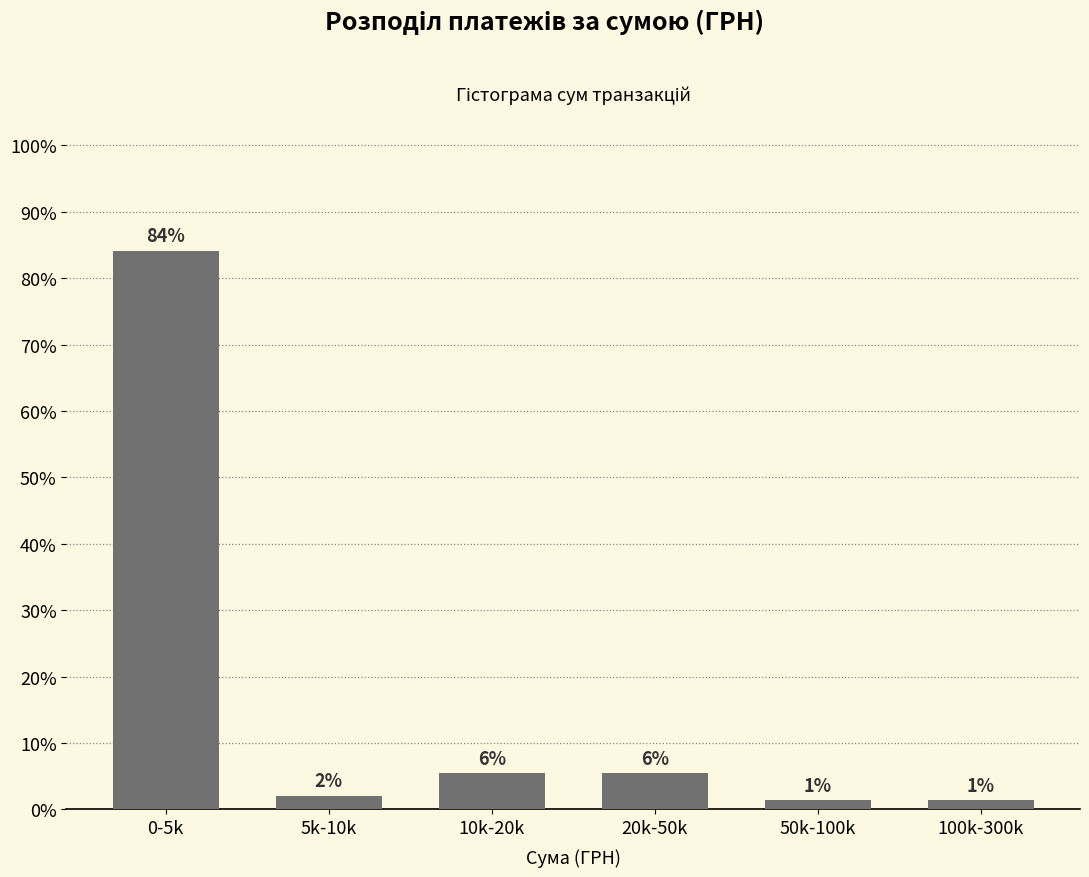

How many bars are there in total?

6